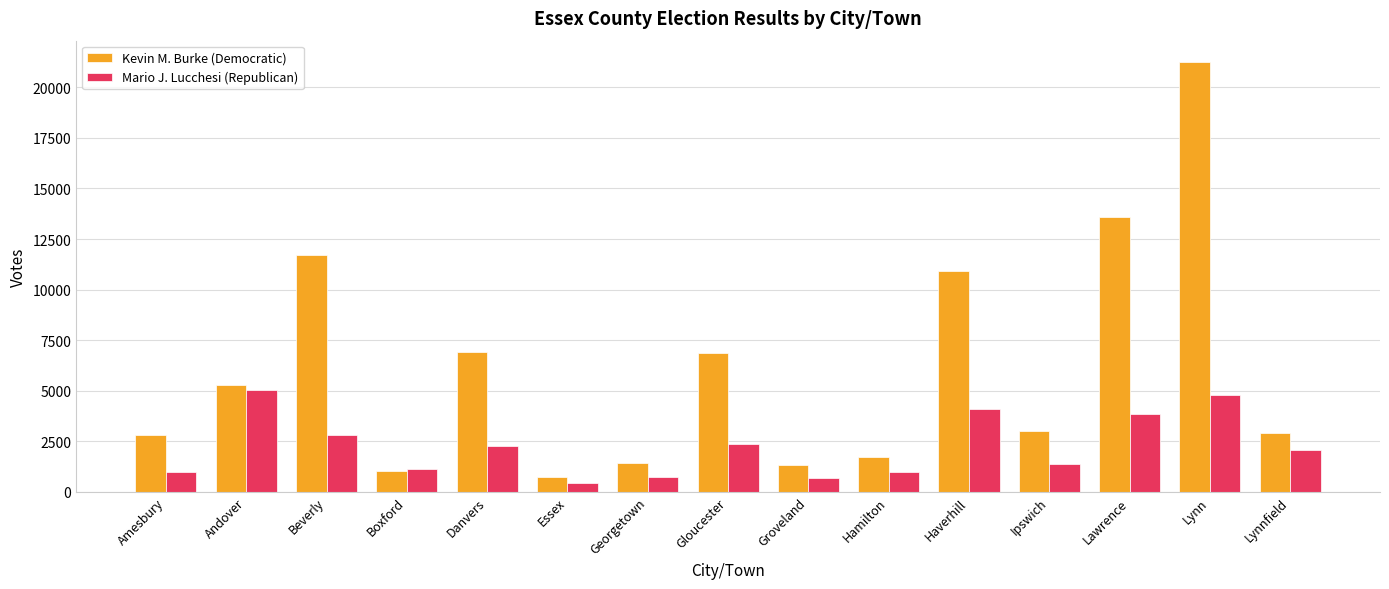

What is the label of the 2nd bar from the right?

Lynn